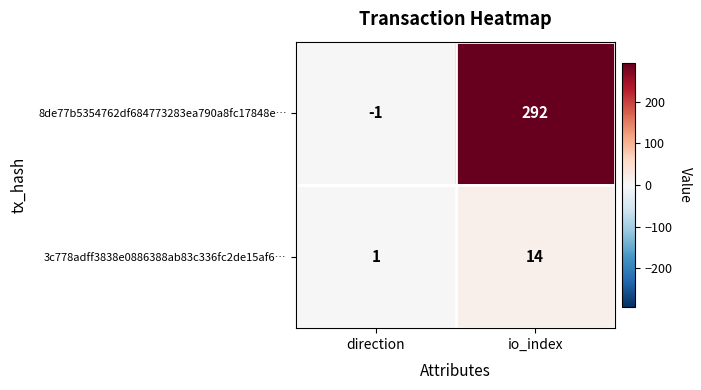

The 3c778adff3838e0886388ab83c336fc2de15af6… series shows 14 at io_index. True or false?

True